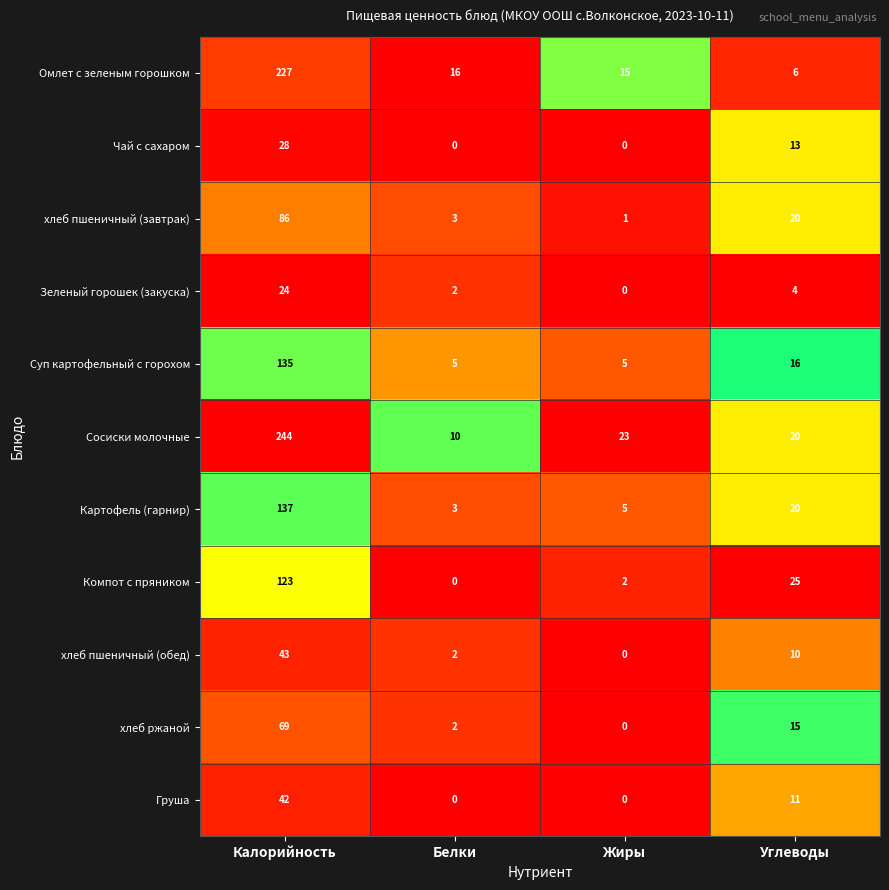

Which series has the widest spread of values?

Сосиски молочные